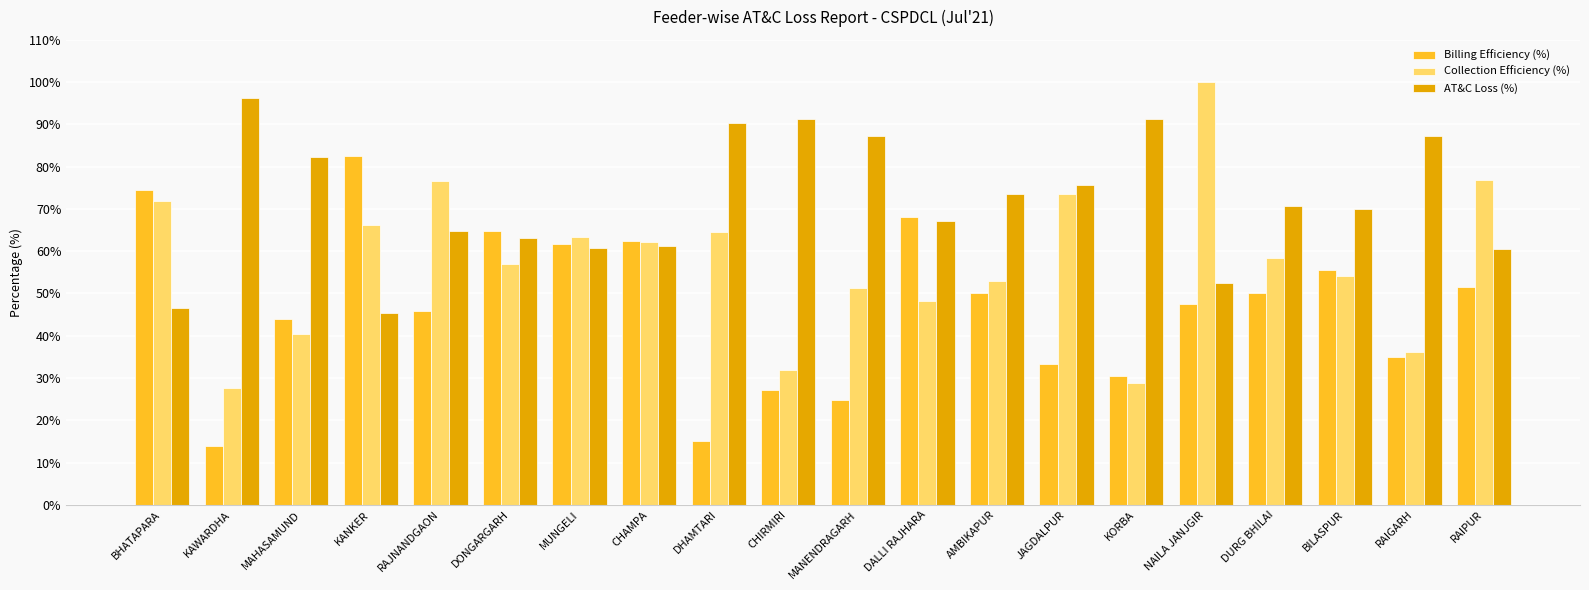

How many values in the Billing Efficiency (%) series are below 50?

10